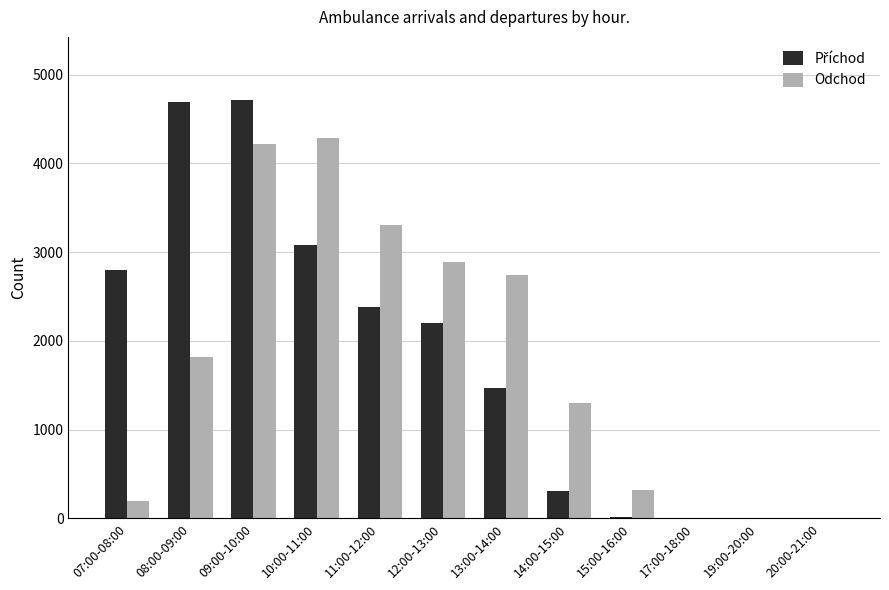

How many categories are shown in the chart?

12